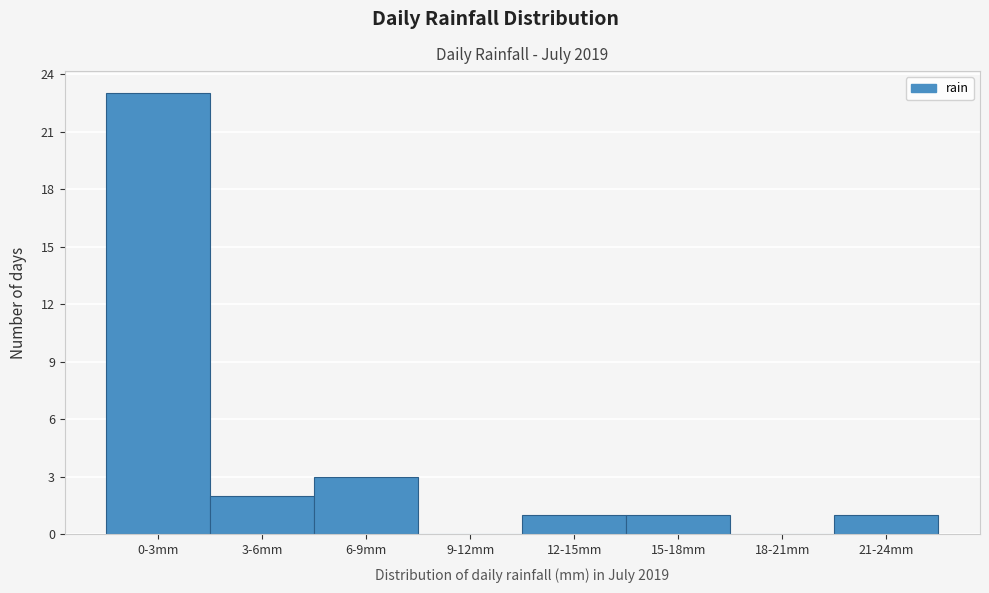

Reading left to right, what are all the values shown in this chart?

0-3mm=23	3-6mm=2	6-9mm=3	9-12mm=0	12-15mm=1	15-18mm=1	18-21mm=0	21-24mm=1